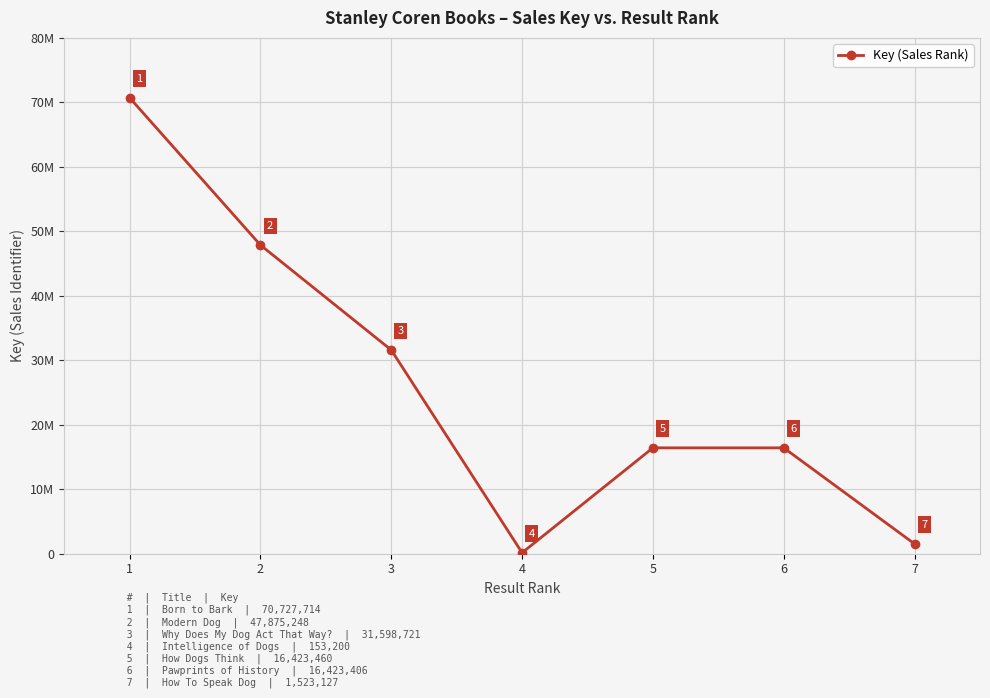

What is the sum of the values at 6 and 3?

48022127